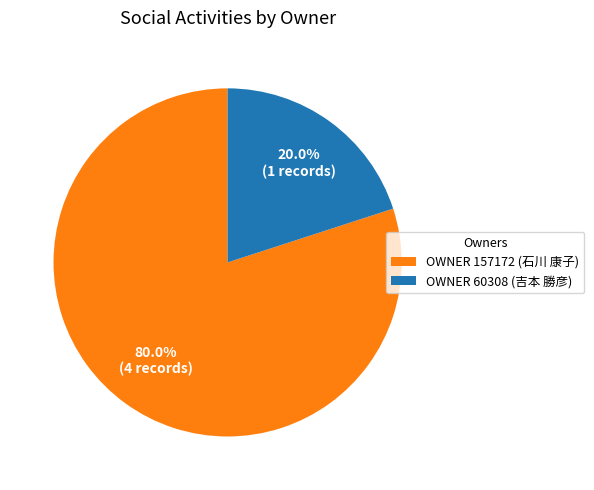

Which has a higher value, OWNER 60308 (吉本 勝彦) or OWNER 157172 (石川 康子)?

OWNER 157172 (石川 康子)